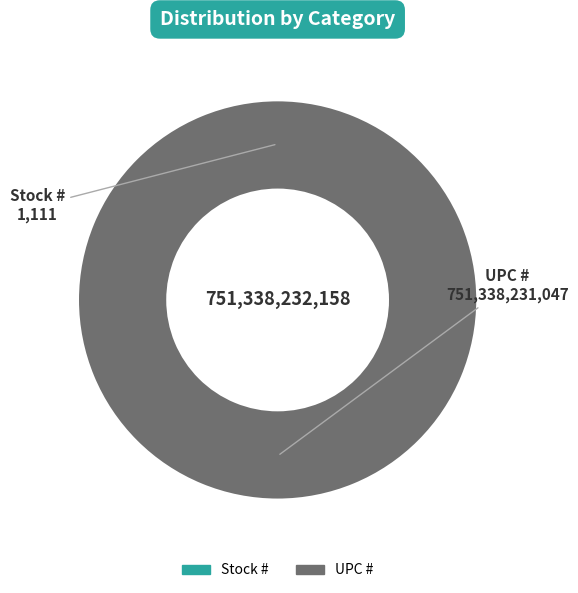

To the nearest percent, what is the average slice percentage?

50%